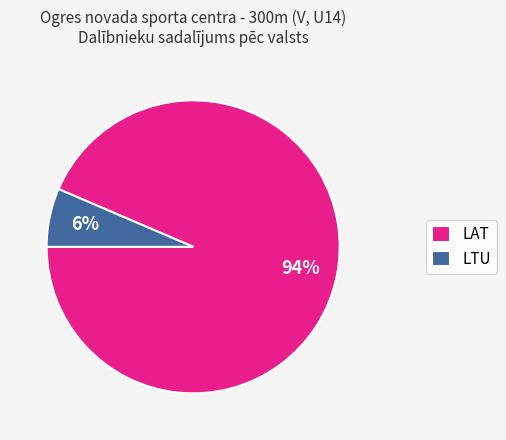

Between LAT and LTU, which is larger?

LAT